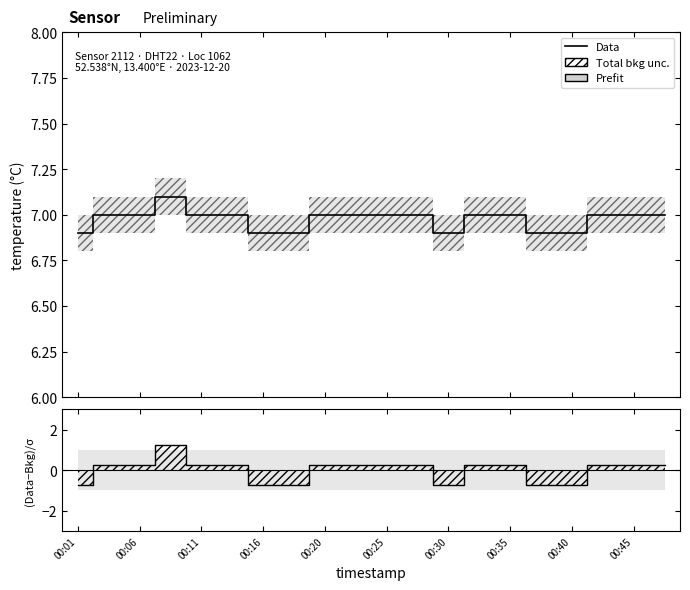

How many values are between 0 and 1?

13